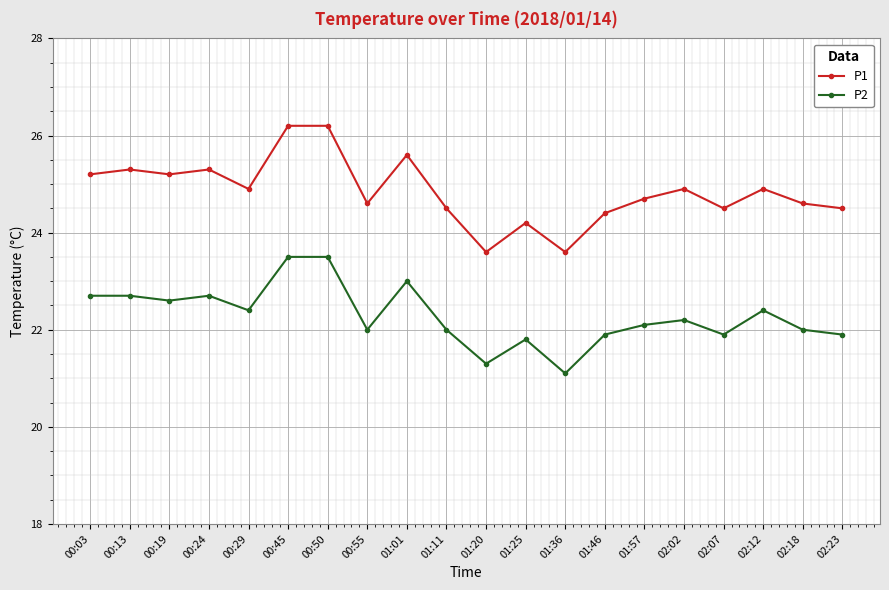

Rank the series by their average value, from highest to lowest.

P1, P2